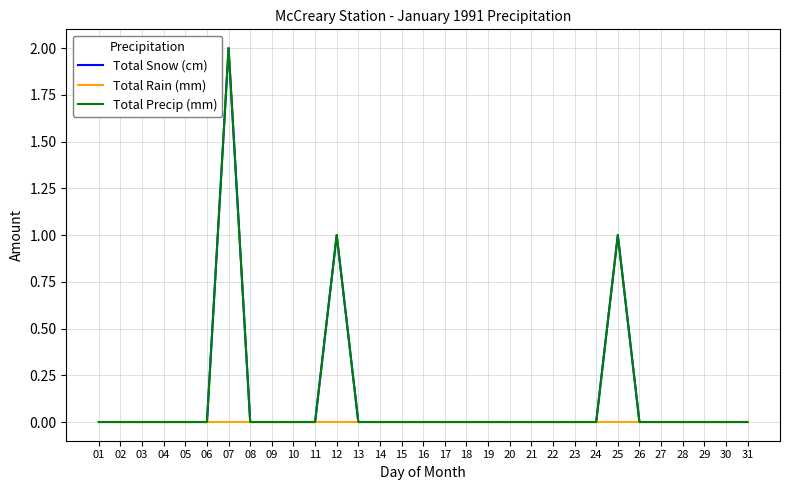

True or false: Total Rain (mm) and Total Snow (cm) intersect in this chart.

False